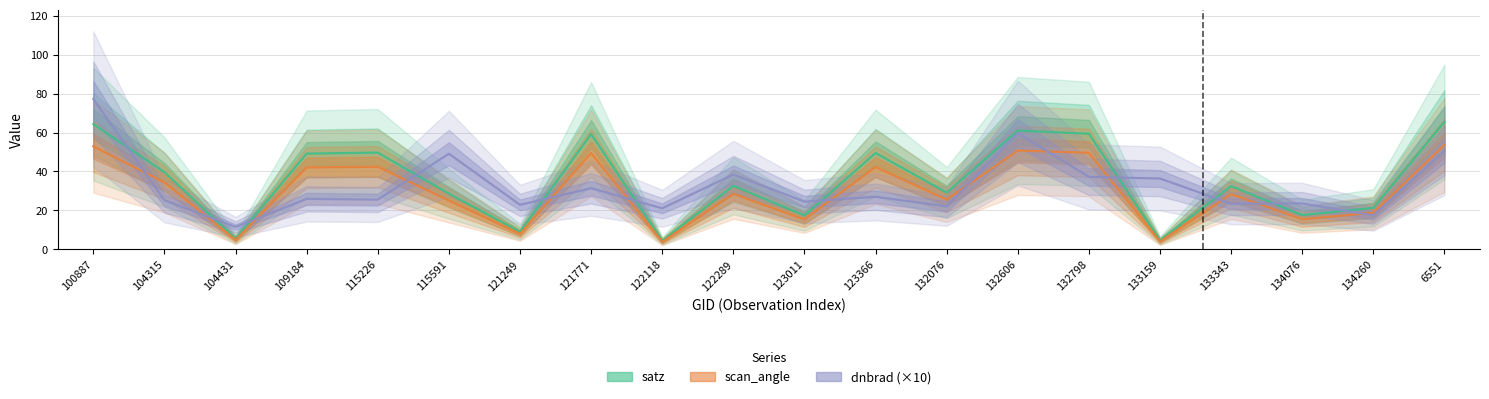

Is it true that satz equals 49.5 at 123366?

True